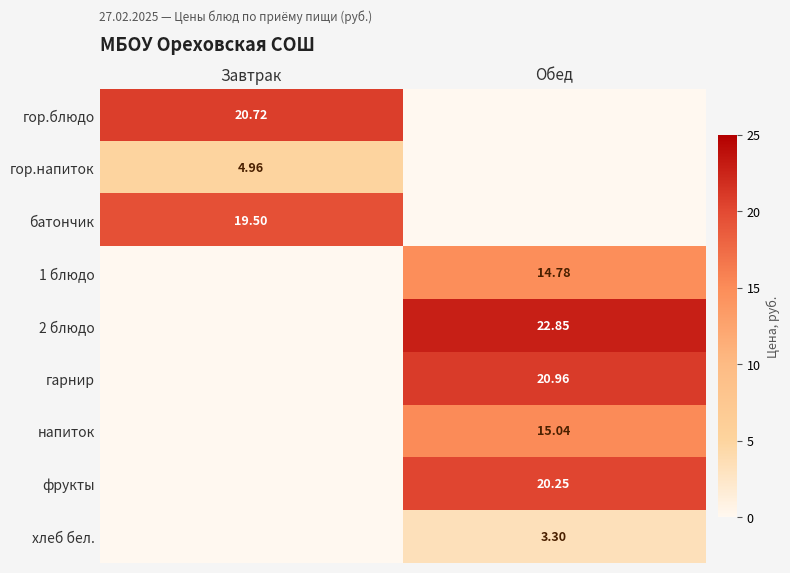

What is the sum of the гор.блюдо values at Завтрак and Обед?

20.7